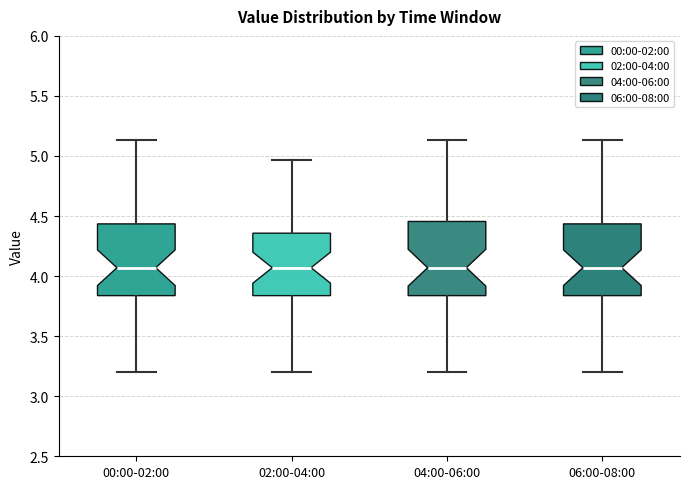

Reading left to right, read every box against the y-axis: the position of its median line, the range the box covers, and the ends of its whiskers. The values are not printed on the chart, so give them approximately, as read against the axis.

00:00-02:00: median 4.05, box 3.85 to 4.45, whiskers 3.20 to 5.15
02:00-04:00: median 4.05, box 3.85 to 4.35, whiskers 3.20 to 4.95
04:00-06:00: median 4.05, box 3.85 to 4.45, whiskers 3.20 to 5.15
06:00-08:00: median 4.05, box 3.85 to 4.45, whiskers 3.20 to 5.15